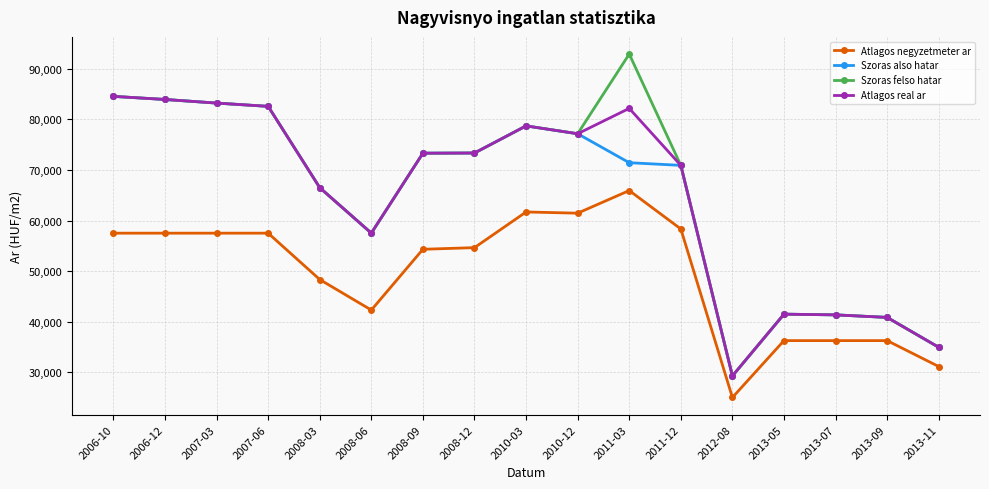

What is the total value across all series at 2008-09?

274271